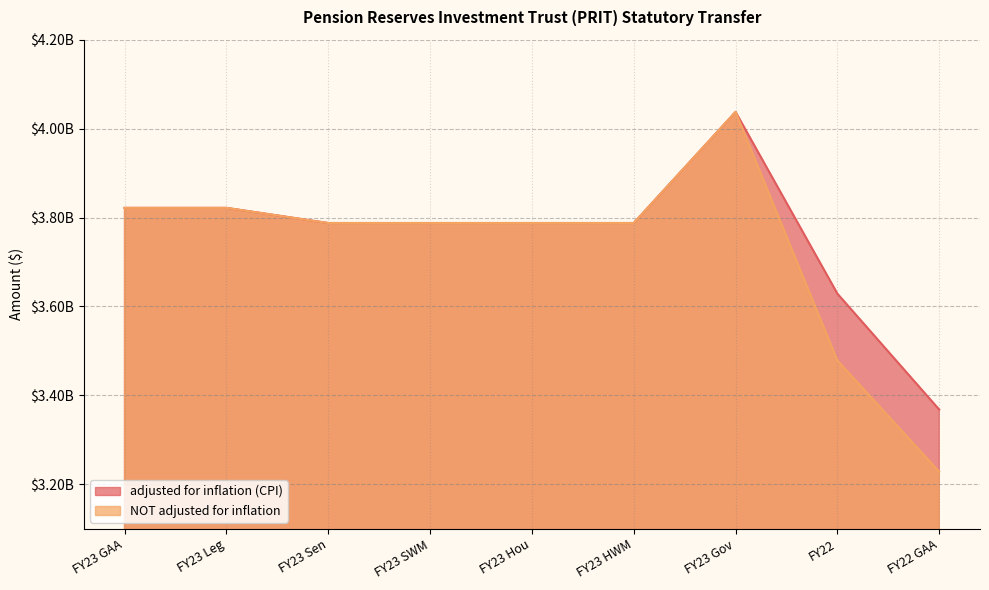

Reading left to right, what are all the values shown in this chart?

adjusted for inflation (CPI): FY23 GAA=3821833480	FY23 Leg=3821833480	FY23 Sen=3787733480	FY23 SWM=3787733480	FY23 Hou=3787733480	FY23 HWM=3787733480	FY23 Gov=4037733480	FY22=3628798530	FY22 GAA=3367982990
NOT adjusted for inflation: FY23 GAA=3821833480	FY23 Leg=3821833480	FY23 Sen=3787733480	FY23 SWM=3787733480	FY23 Hou=3787733480	FY23 HWM=3787733480	FY23 Gov=4037733480	FY22=3478318937	FY22 GAA=3228318937